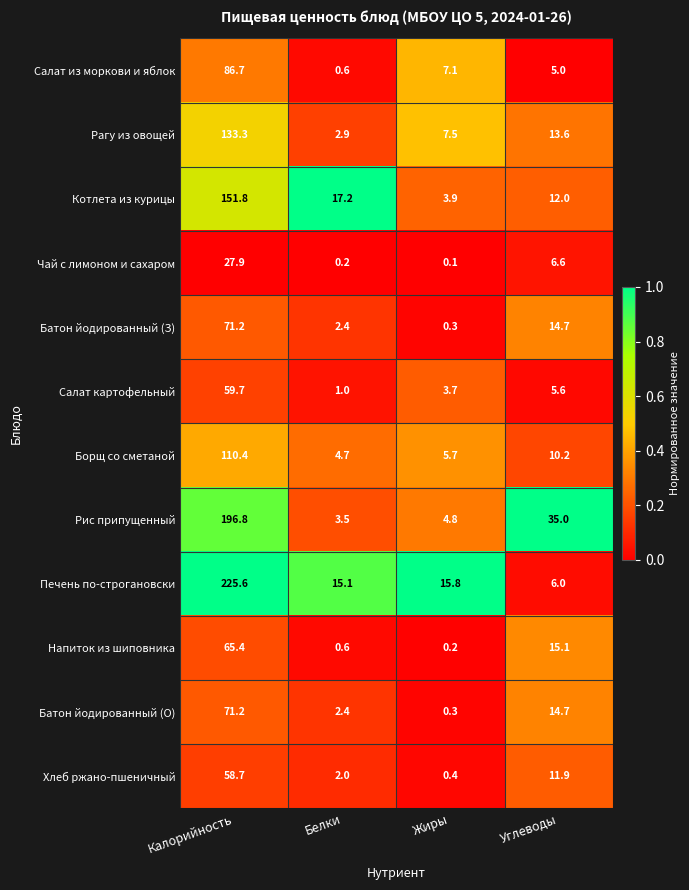

What is the difference between the highest and lowest values at Жиры?

15.7